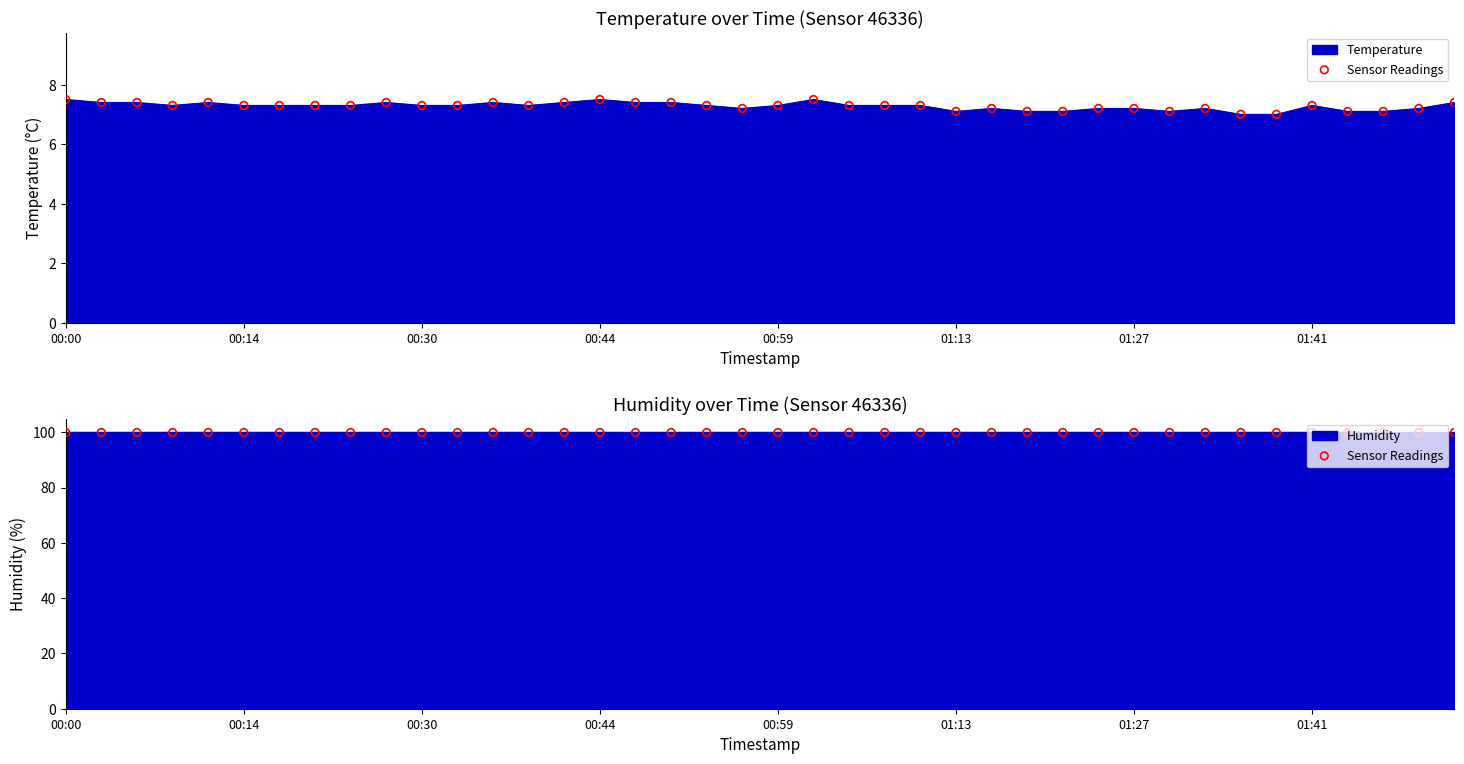

What is the ratio of the value at 01:13 to the value at 01:07?

1.0